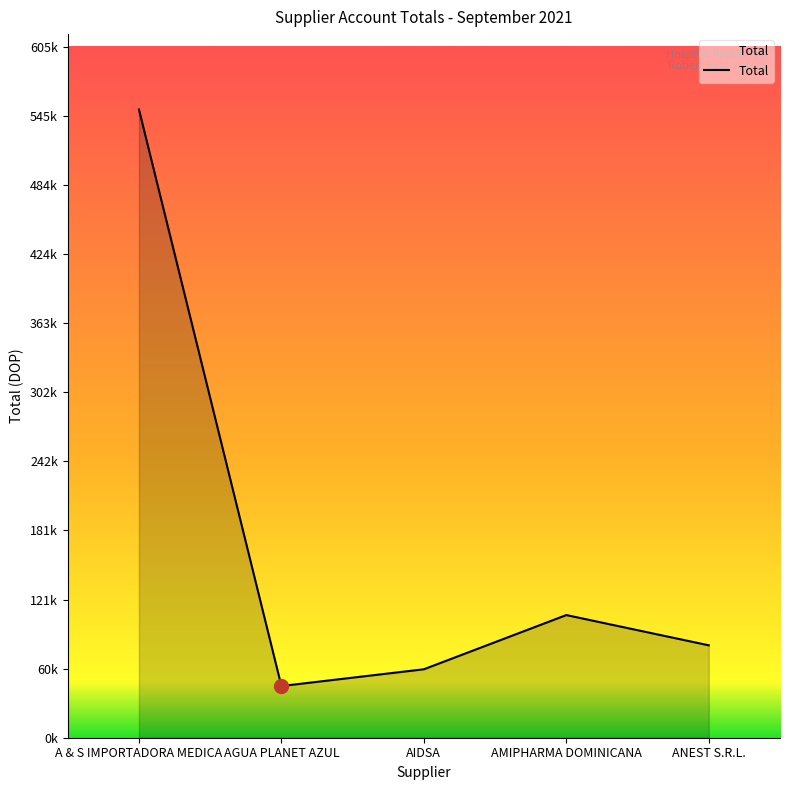

Where is the first local minimum?

AGUA PLANET AZUL